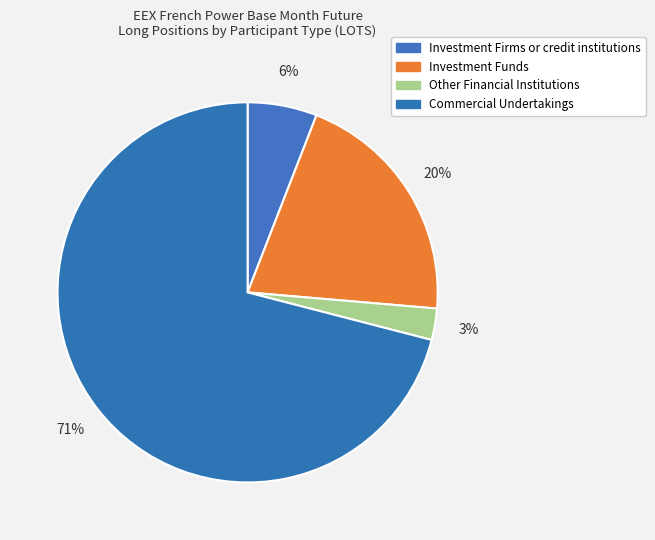

How many slices are in this pie chart?

4